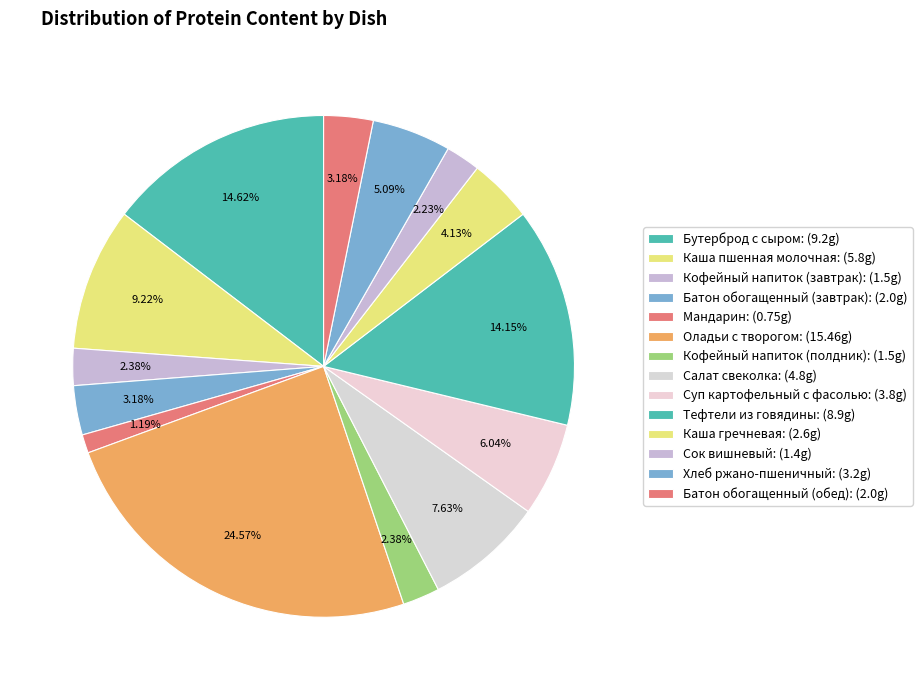

Approximately how many times larger is the value at Мандарин compared to Тефтели из говядины?

0.1